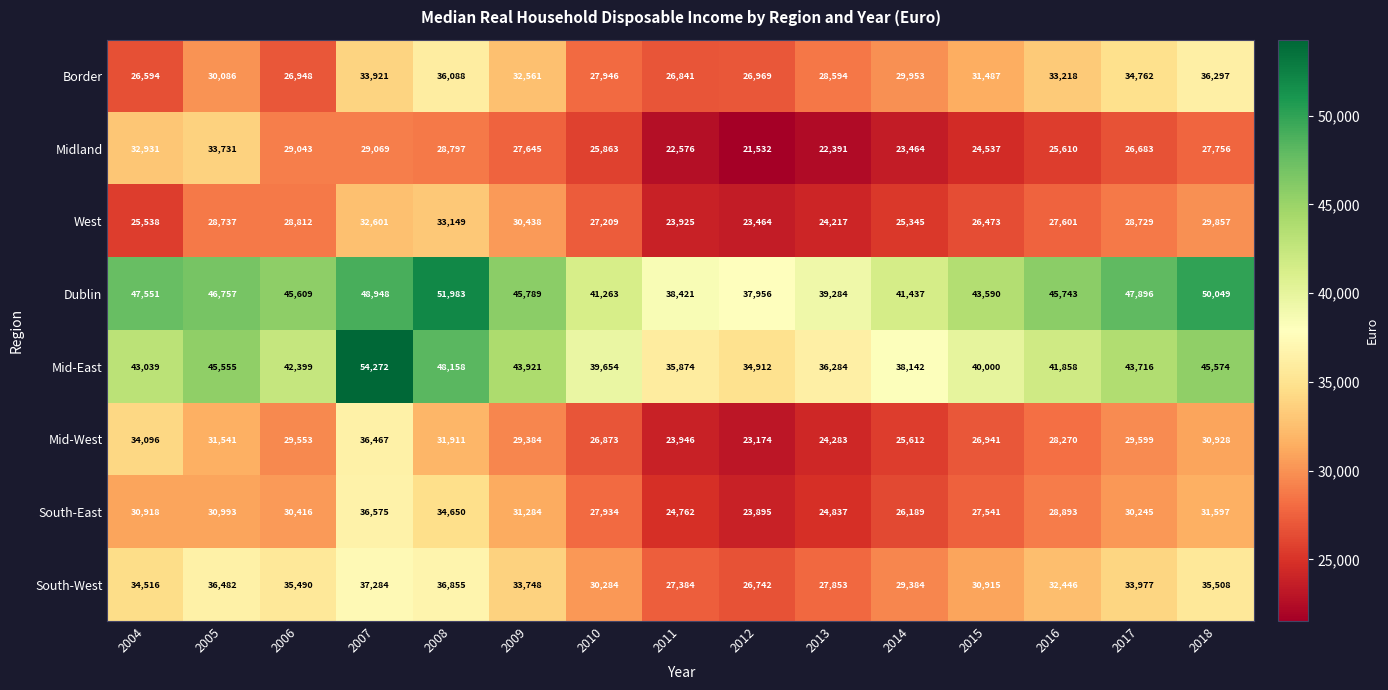

How many categories are shown in the chart?

15